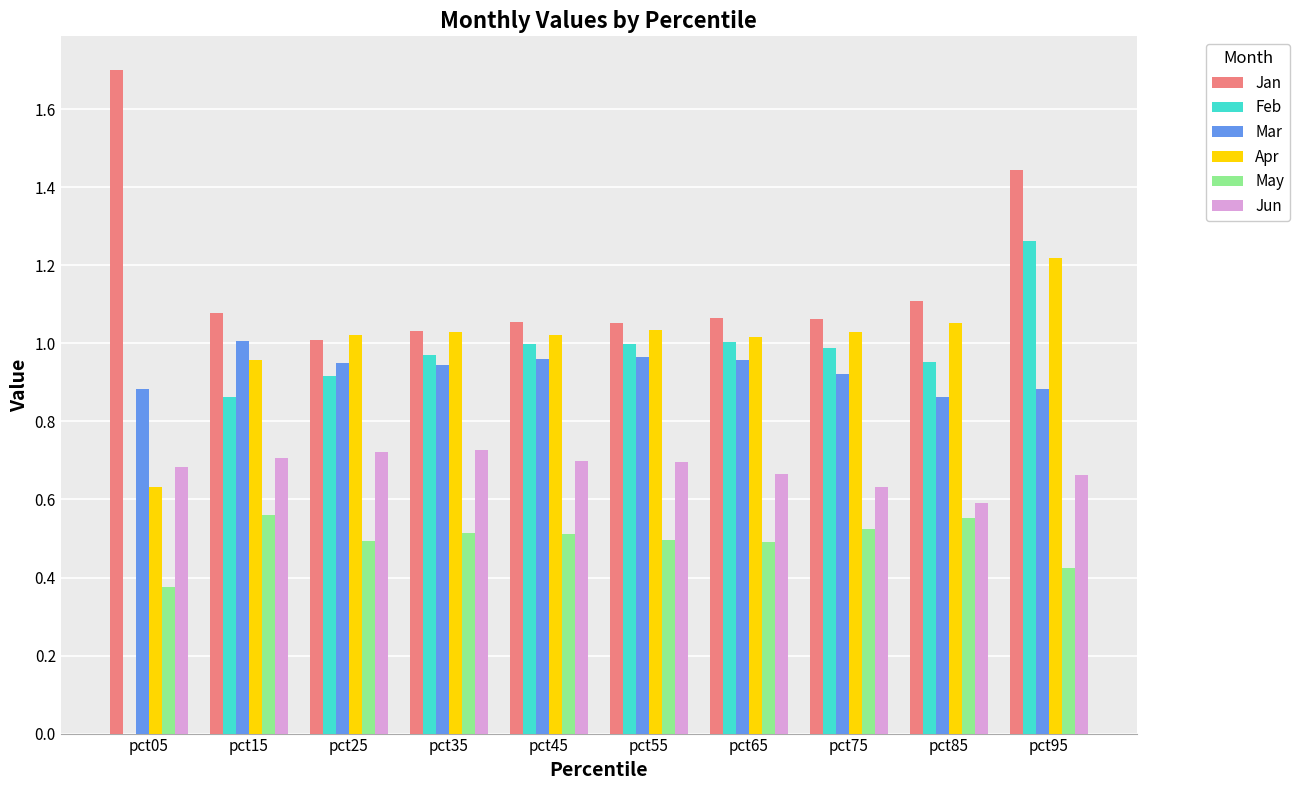

Which has a higher value, pct25 or pct35?

pct35